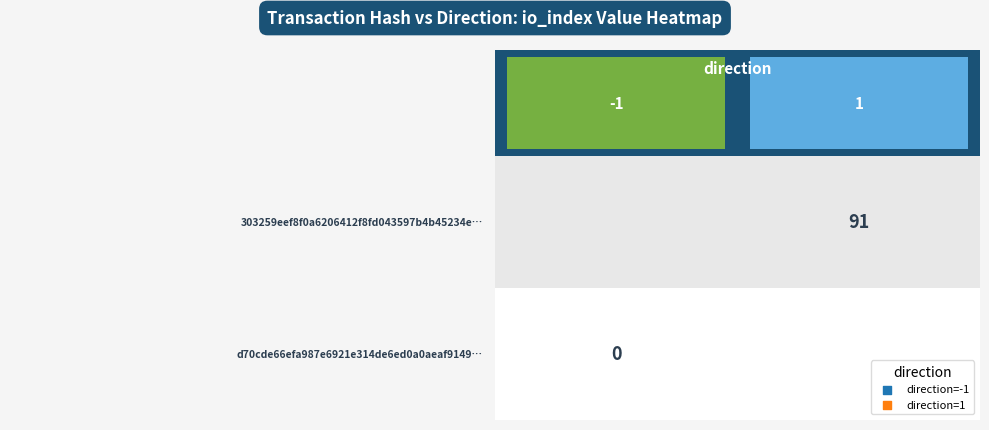

Which series has the largest range (max minus min)?

303259eef8f0a6206412f8fd043597b4b45234e